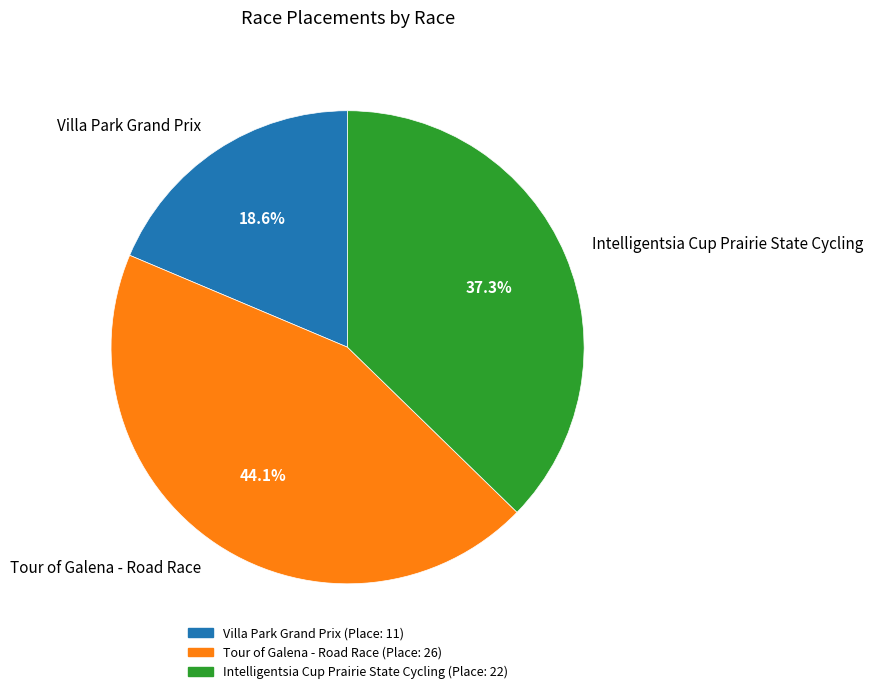

To the nearest percent, what is the combined percentage of Intelligentsia Cup Prairie State Cycling and Tour of Galena - Road Race?

81%